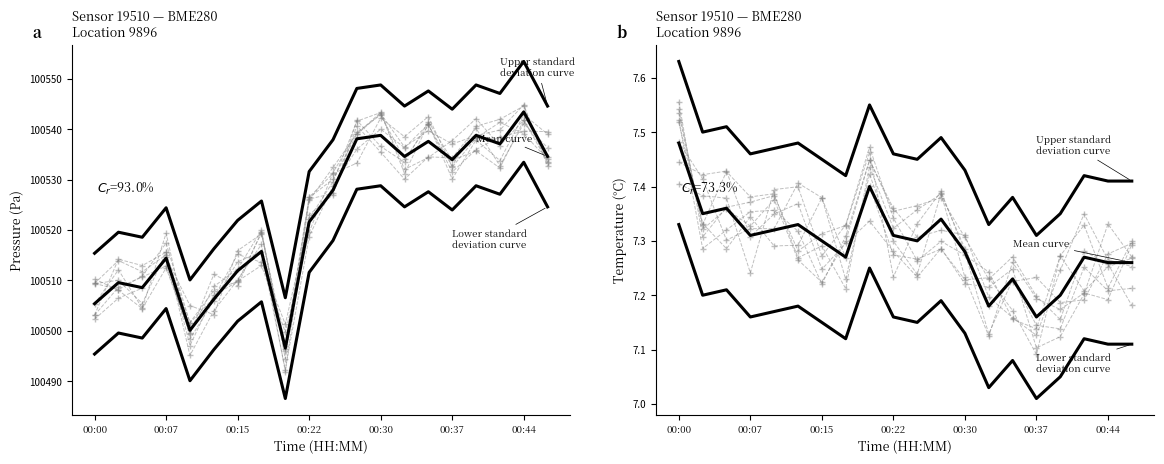

What is the value of the Lower standard deviation curve point at the 2nd from the left?

7.2